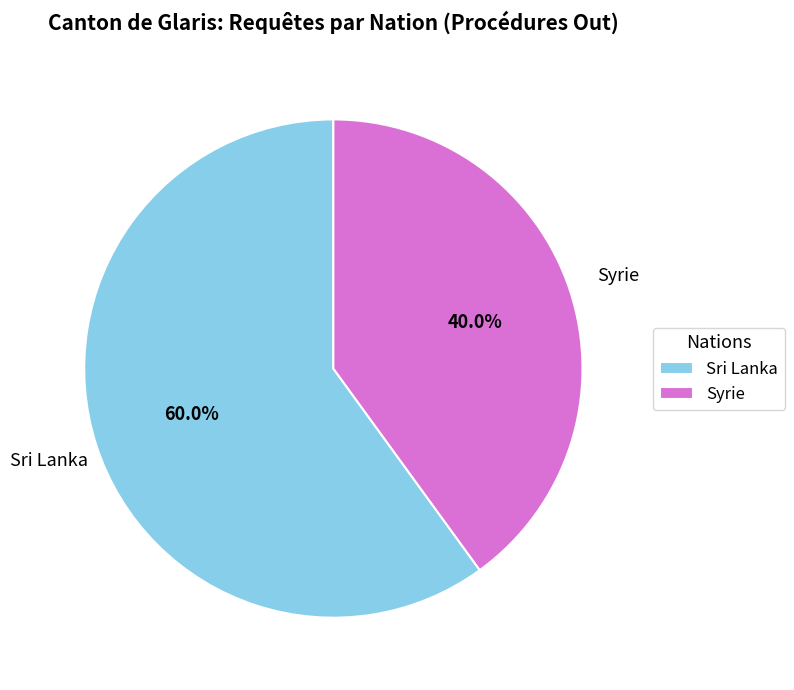

What is the smallest slice in the pie chart?

Syrie